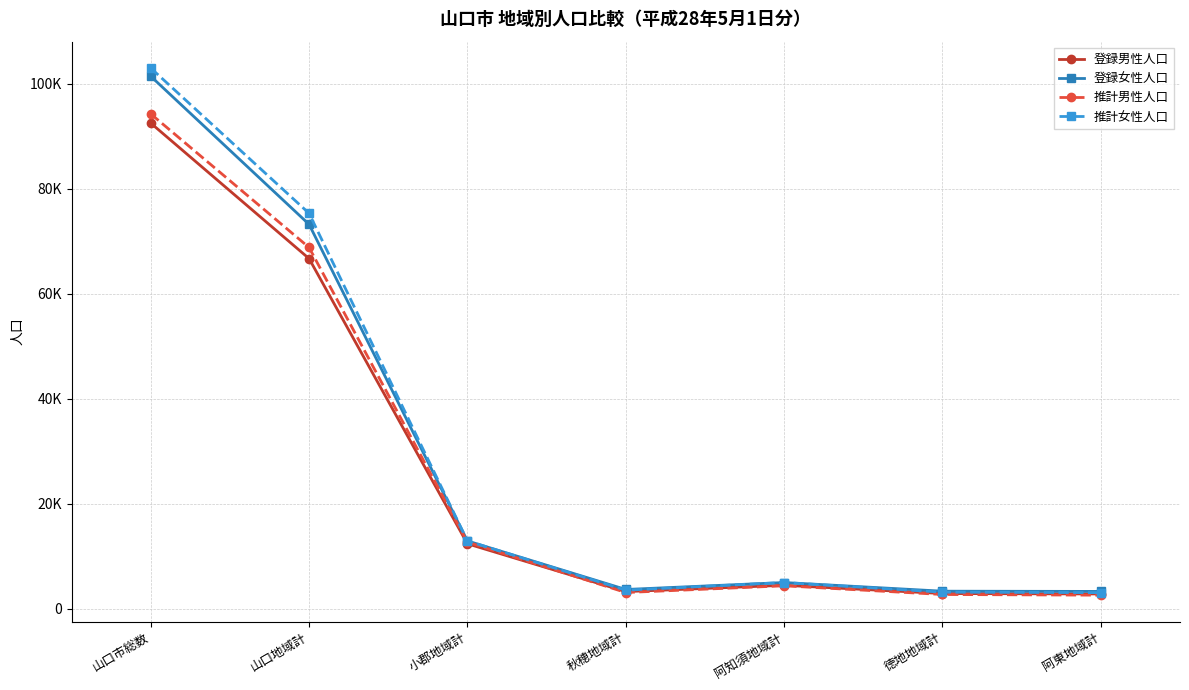

True or false: 登録女性人口 and 推計女性人口 cross at least once.

True